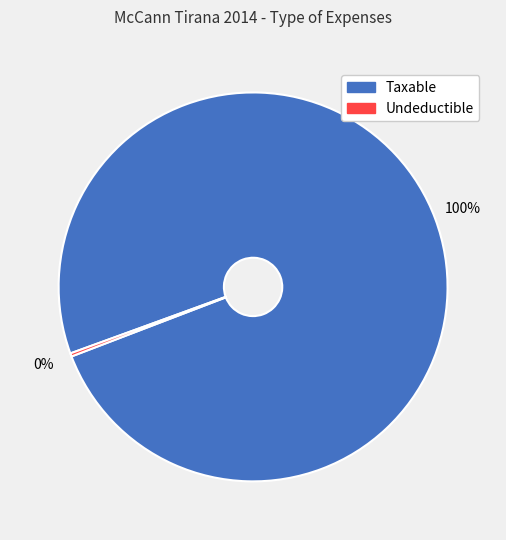

Is there any slice that represents more than half of the pie?

Yes